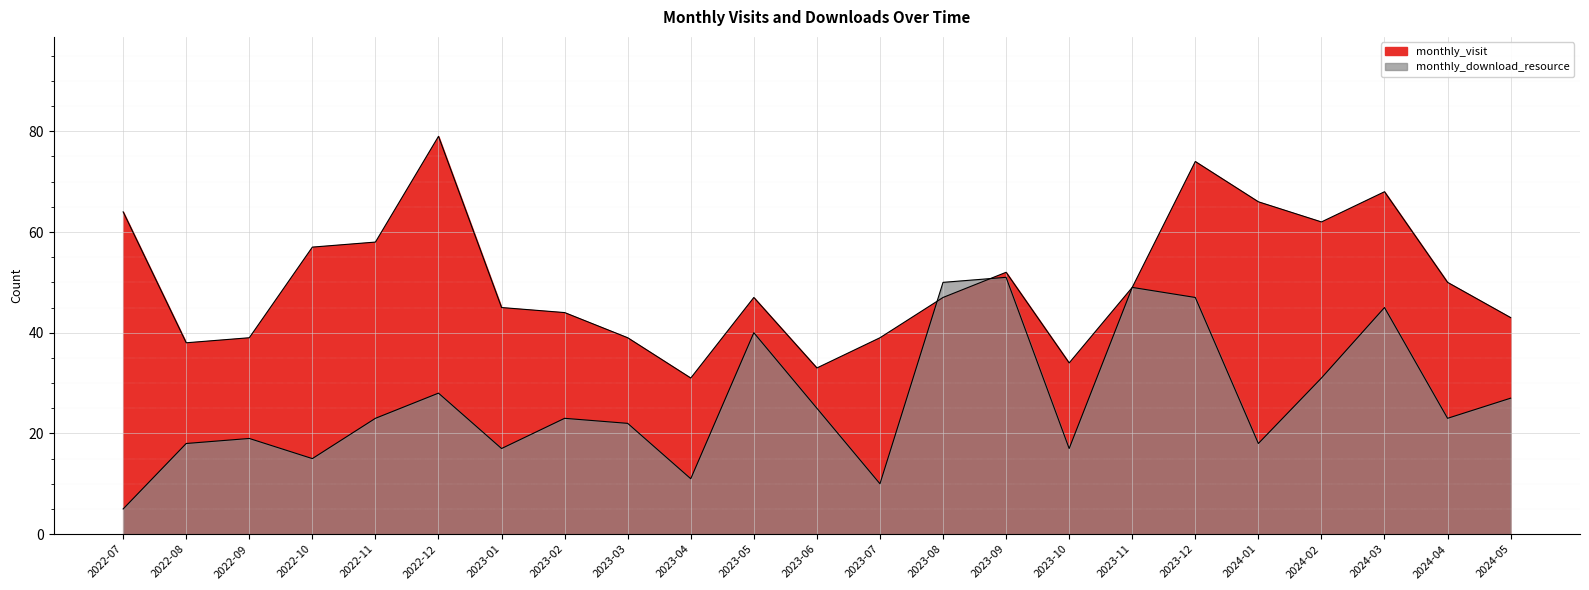

At 2022-12, list the series in order from smallest to largest.

monthly_download_resource, monthly_visit